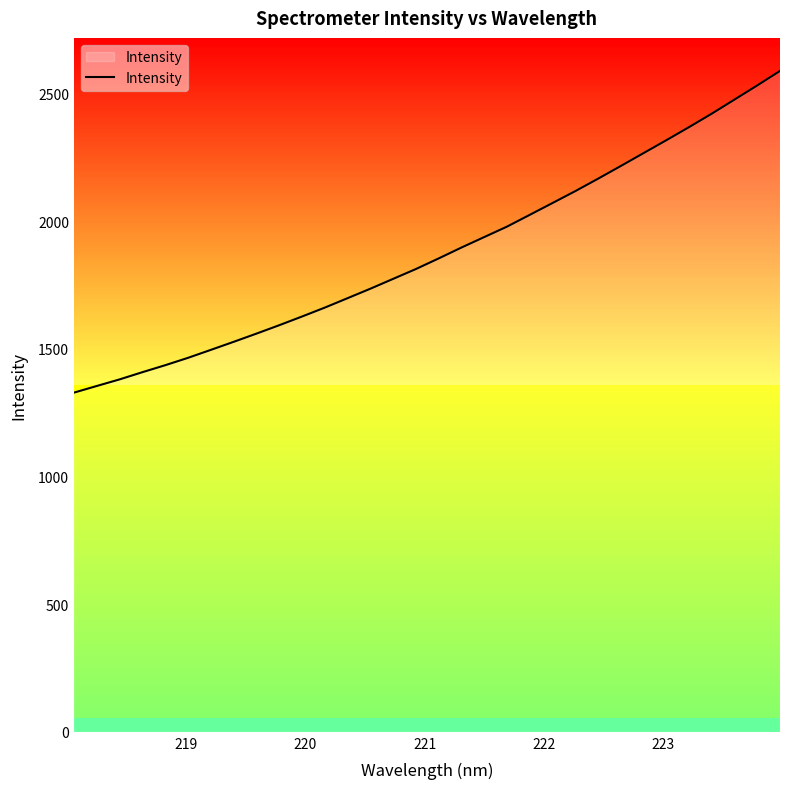

What is the smallest value displayed?

1328.1